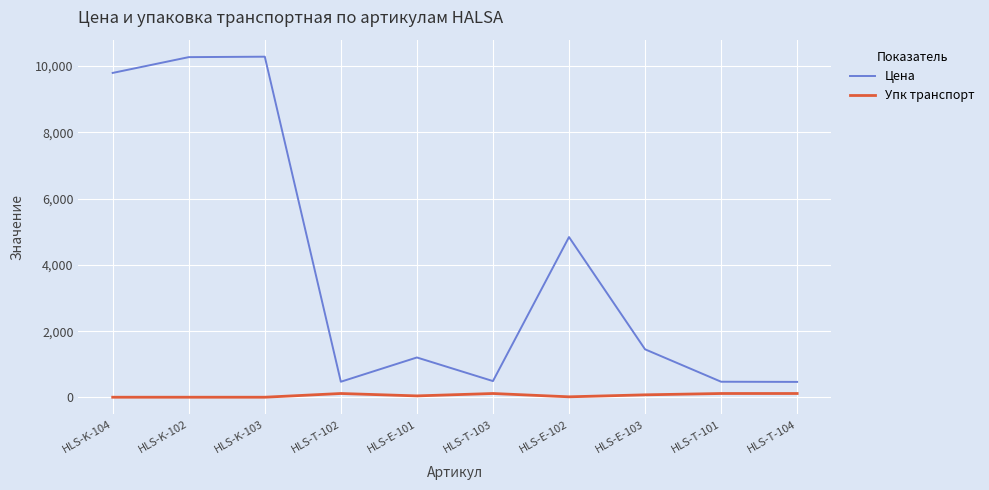

Which series has the largest range (max minus min)?

Цена